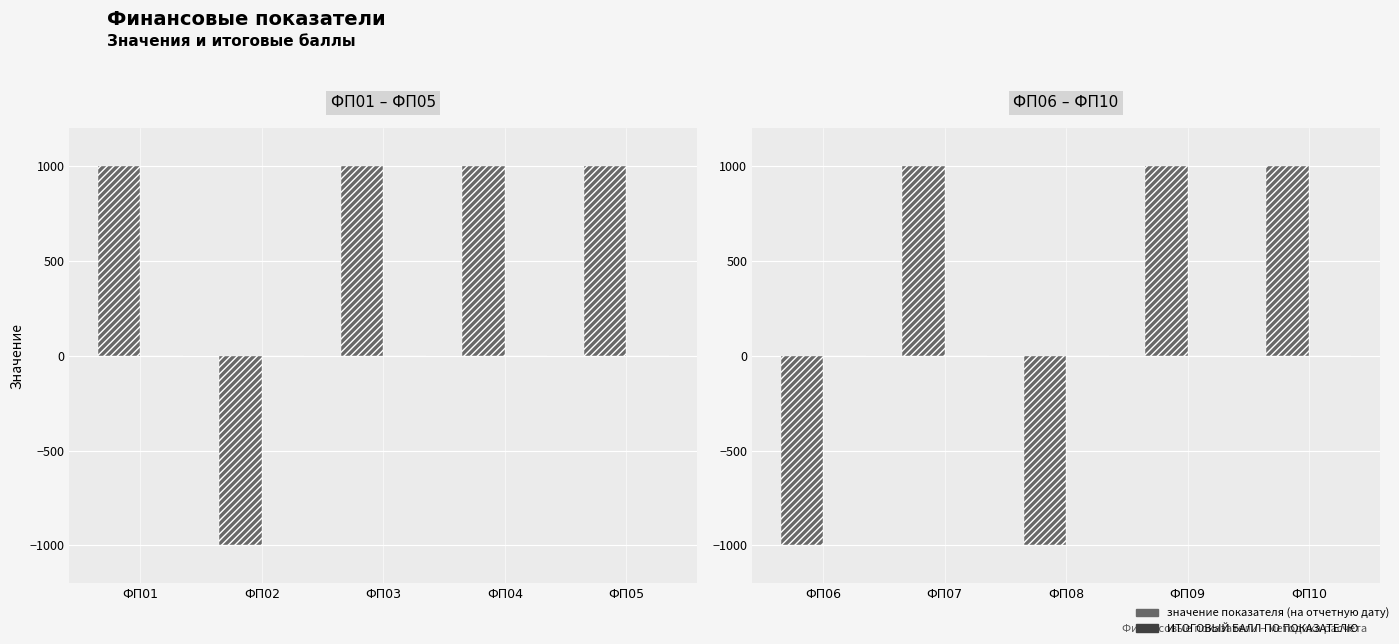

How many groups of bars are there?

5